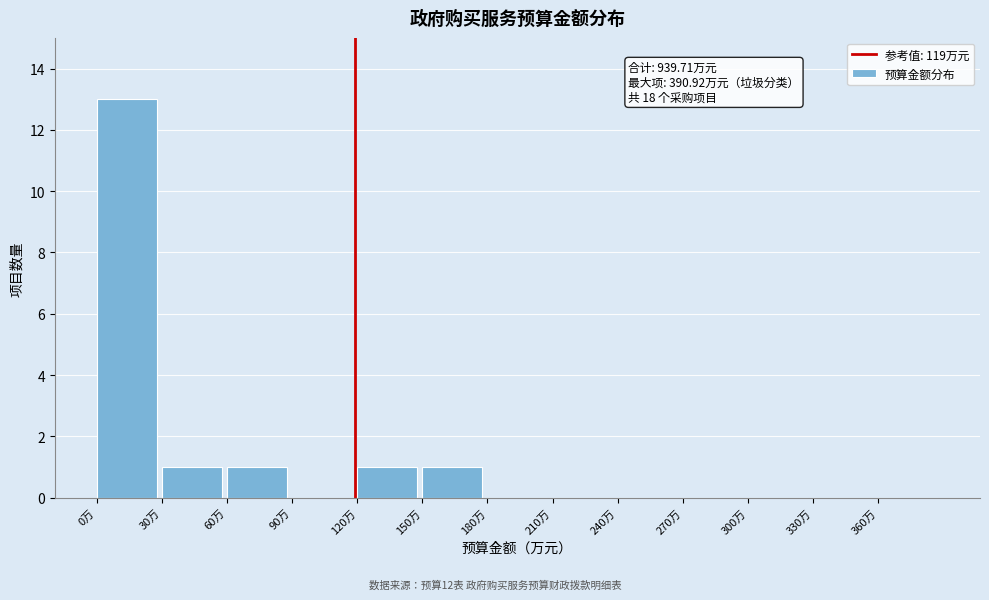

Which range on the x-axis has the tallest bar?

0 to 30